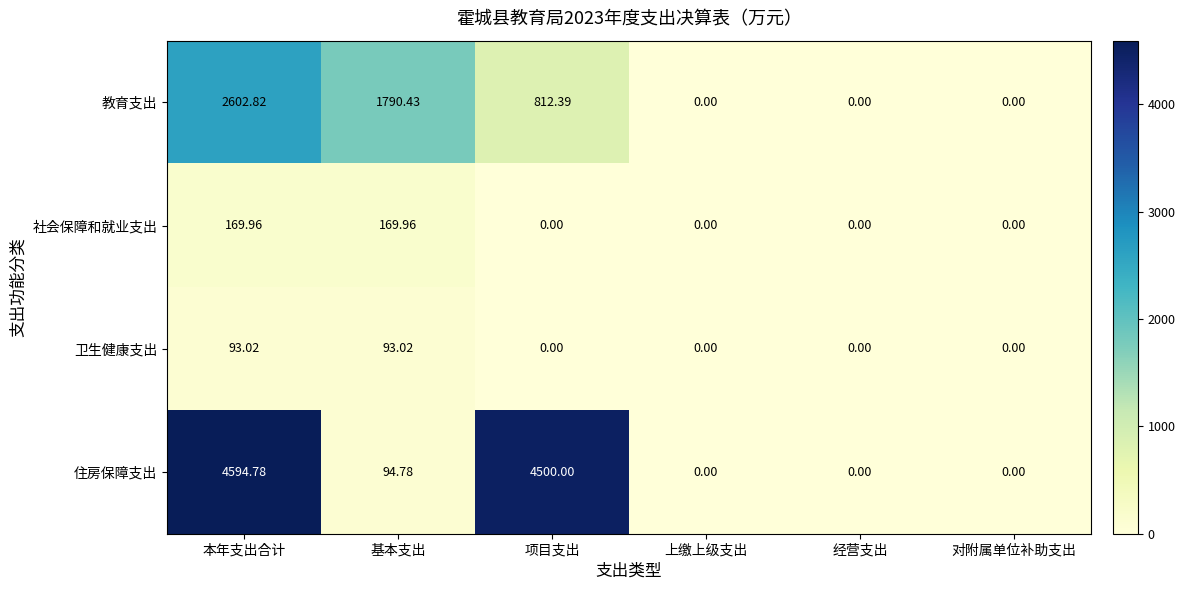

Count the number of data series in this chart.

4